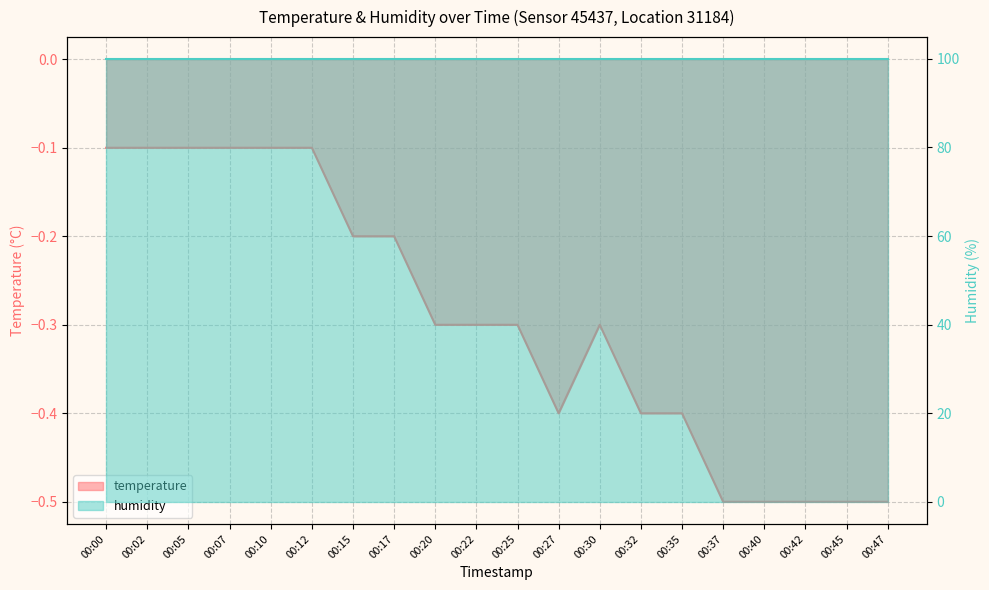

What value does the data have at 00:32?

-0.4